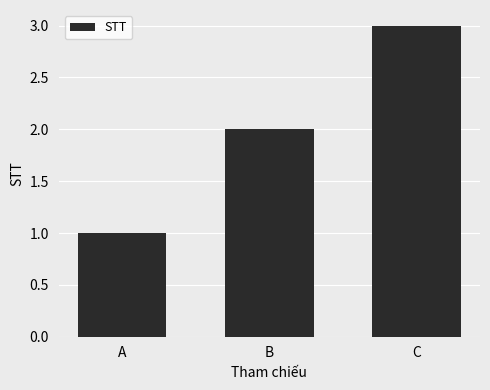

How many data points are less than 2?

1